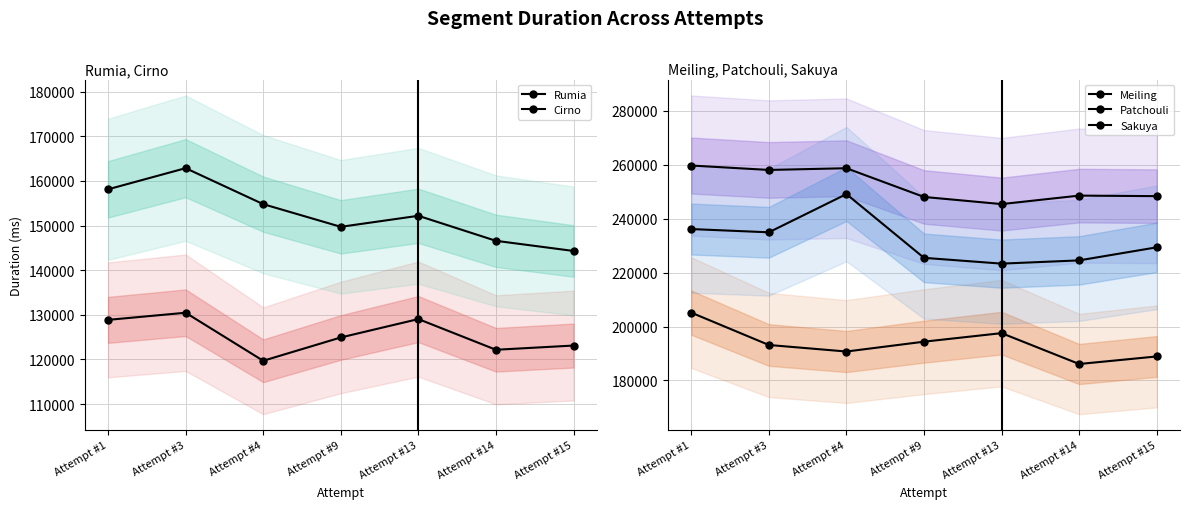

Reading left to right, what are all the values shown in this chart?

Rumia: Attempt #1=128853	Attempt #3=130452	Attempt #4=119687	Attempt #9=124910	Attempt #13=129032	Attempt #14=122155	Attempt #15=123099
Cirno: Attempt #1=158109	Attempt #3=162848	Attempt #4=154785	Attempt #9=149703	Attempt #13=152175	Attempt #14=146568	Attempt #15=144294
Meiling: Attempt #1=205150	Attempt #3=193156	Attempt #4=190730	Attempt #9=194379	Attempt #13=197548	Attempt #14=186104	Attempt #15=188904
Patchouli: Attempt #1=259697	Attempt #3=258059	Attempt #4=258696	Attempt #9=248045	Attempt #13=245396	Attempt #14=248543	Attempt #15=248343
Sakuya: Attempt #1=236141	Attempt #3=234936	Attempt #4=249106	Attempt #9=225466	Attempt #13=223319	Attempt #14=224523	Attempt #15=229367